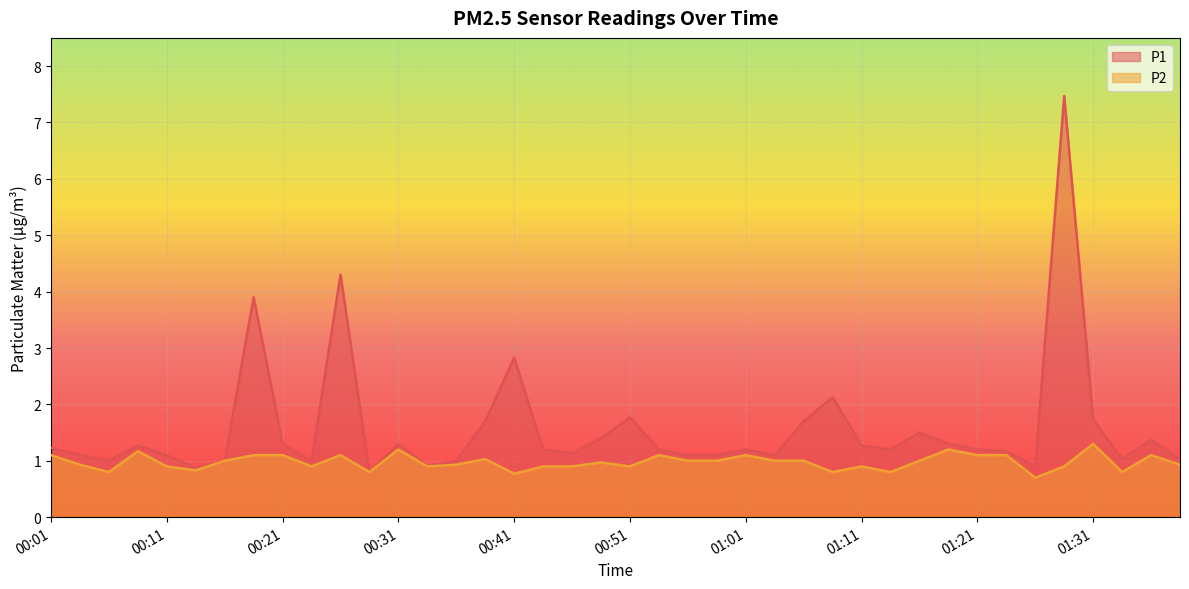

List the series in order of their peak value, highest first.

P1, P2